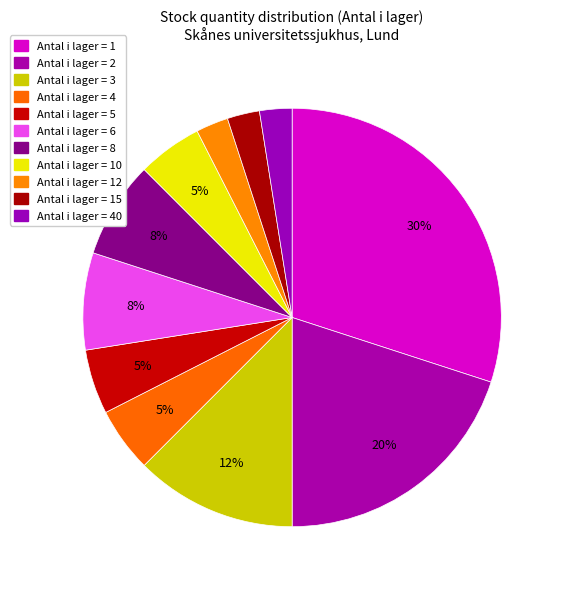

Is there a majority slice in this chart?

No